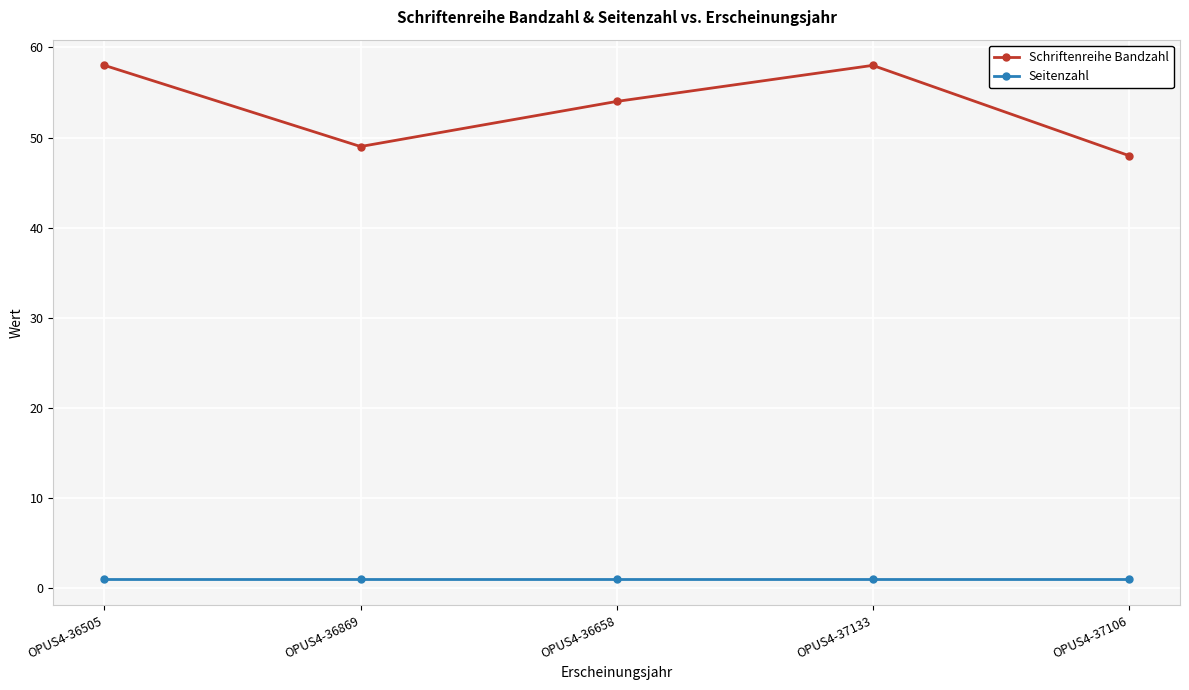

True or false: Seitenzahl and Schriftenreihe Bandzahl intersect in this chart.

False